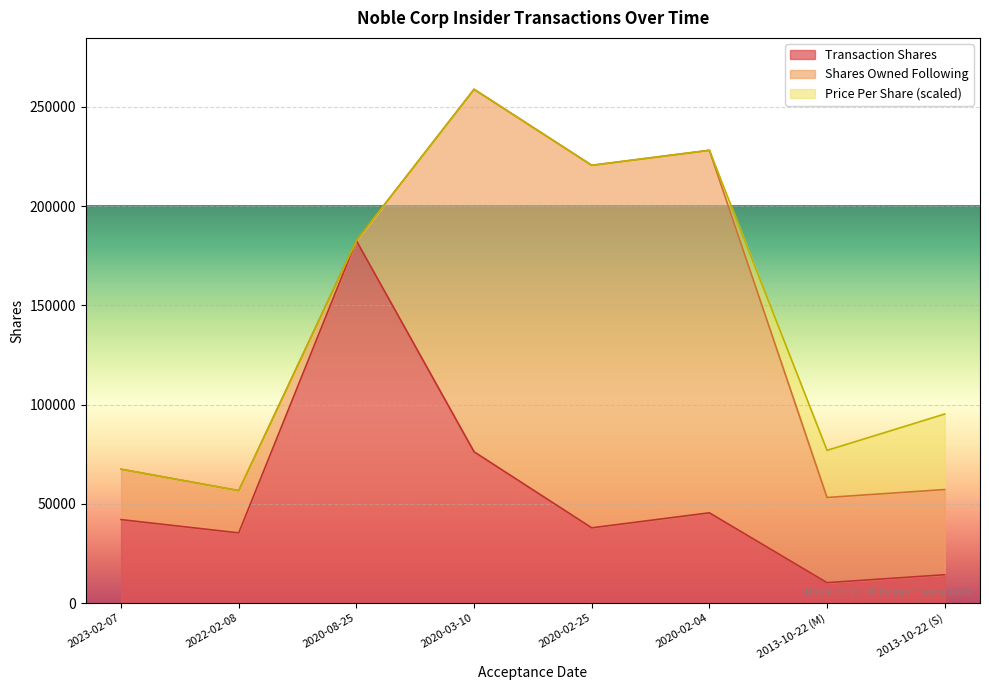

At which category is the sum across all series the highest?

2020-03-10